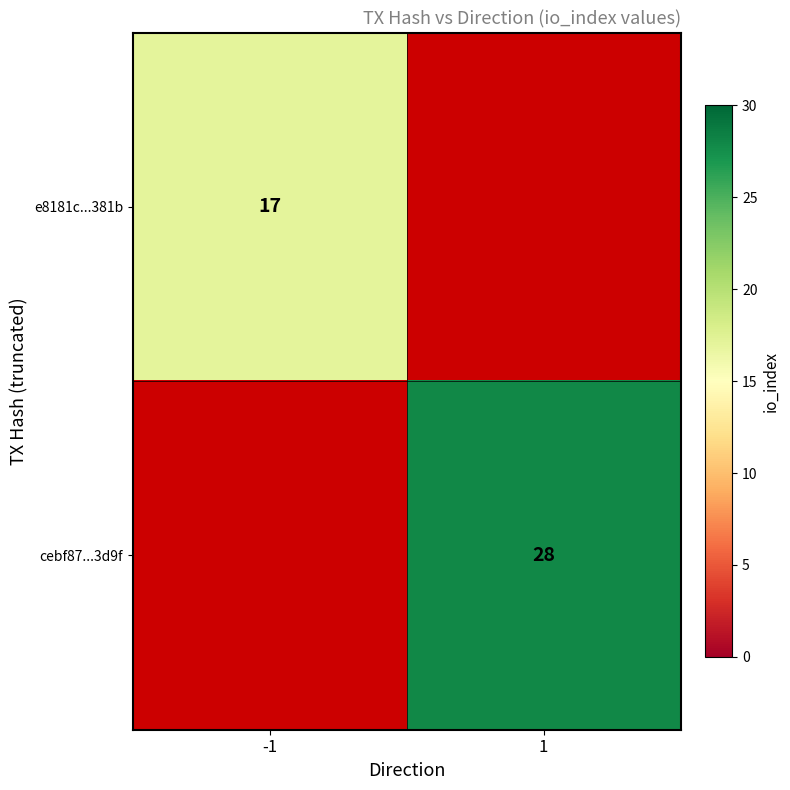

Is it true that cebf87...3d9f equals 8 at 1?

False